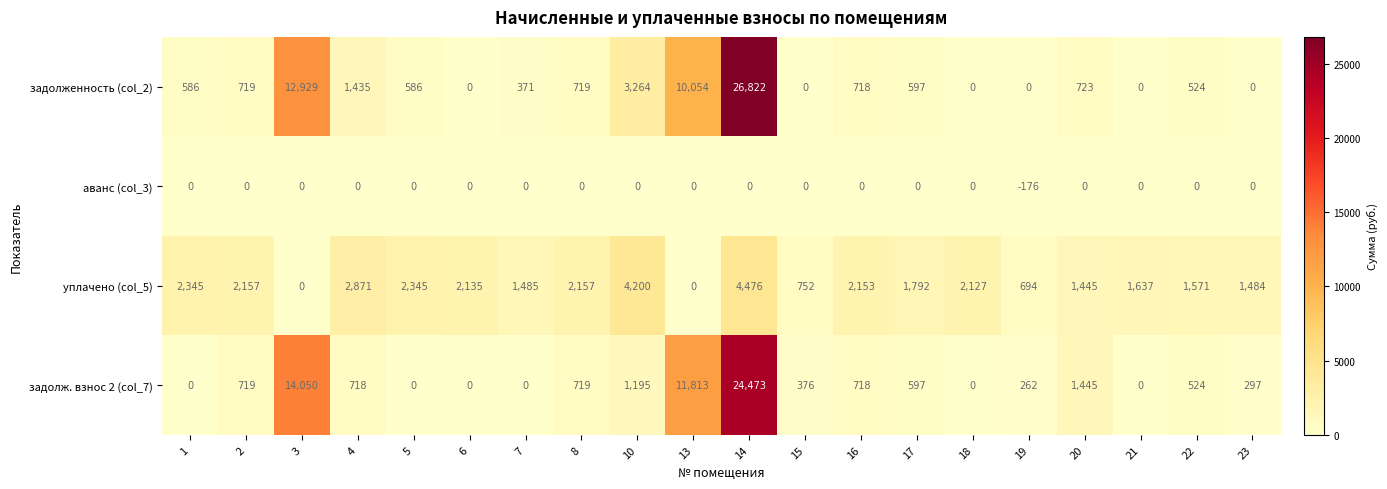

What is the lowest value of the аванс (col_3) series?

-176